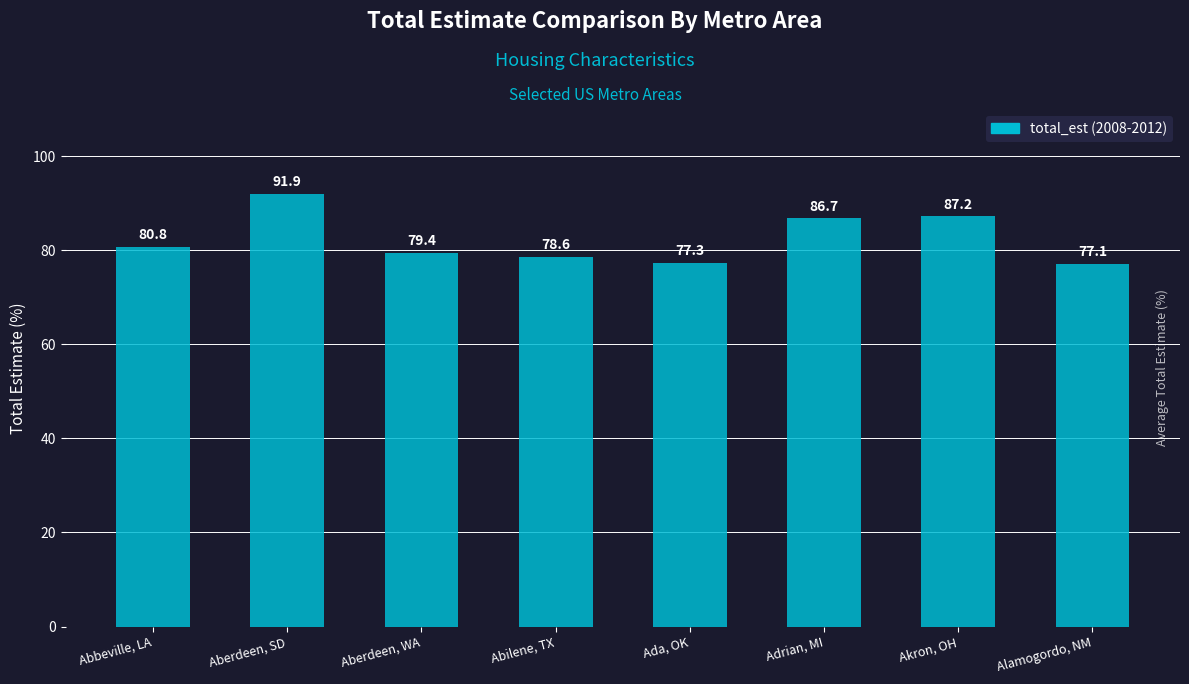

Which label corresponds to the largest value in the chart?

Aberdeen, SD